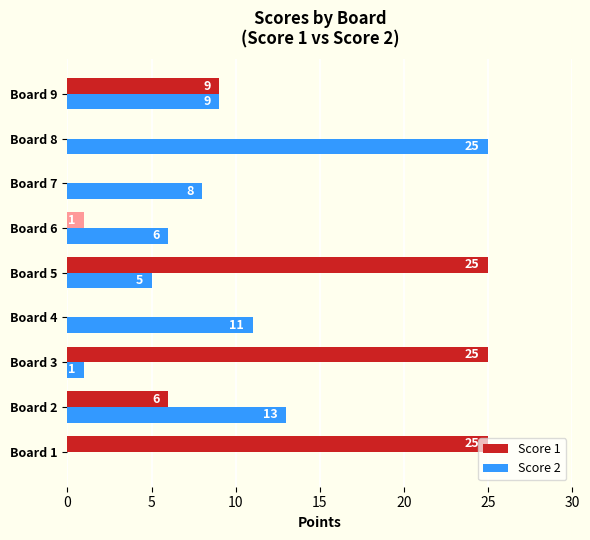

The value of Score 1 at Board 3 is 34. True or false?

False